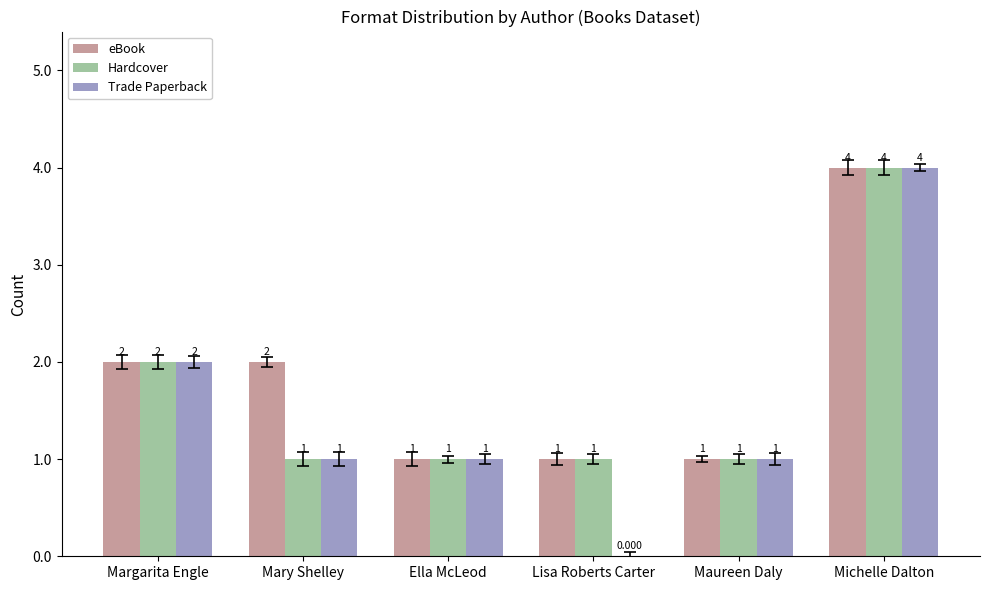

Which series has the largest total across all categories?

eBook